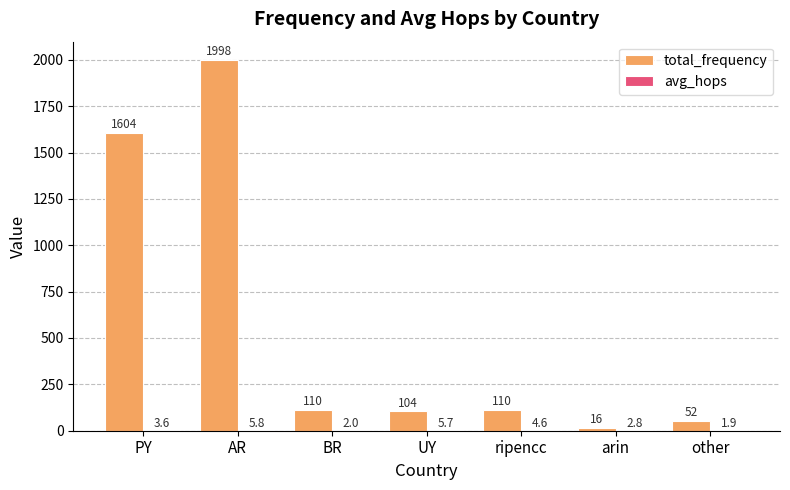

Are the bars horizontal?

No